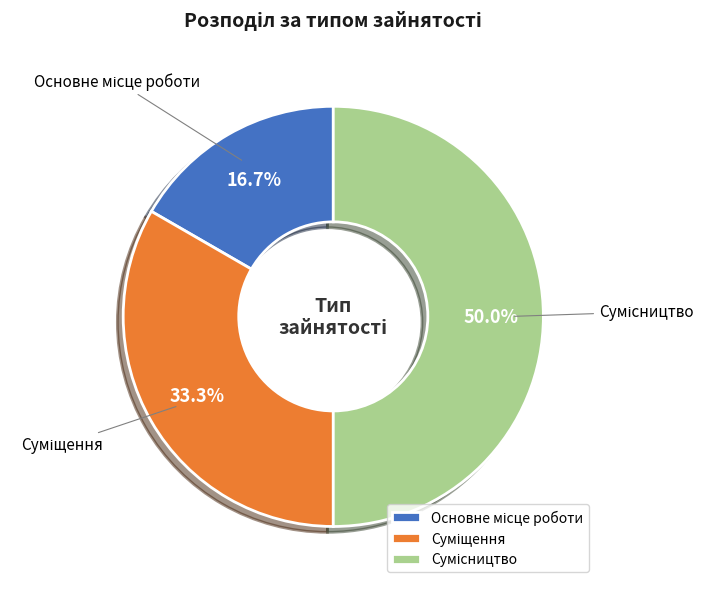

What percentage do Суміщення and Сумісництво together represent?

83.3%